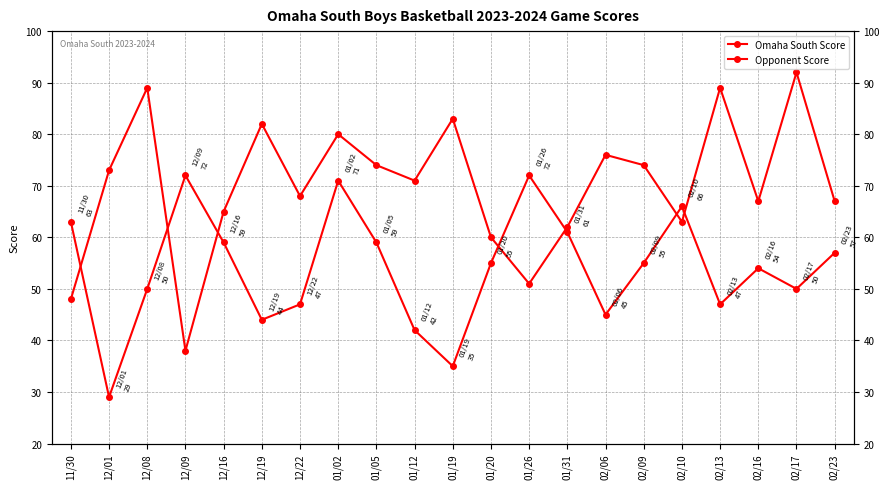

Where is the first local minimum for Omaha South Score?

12/01